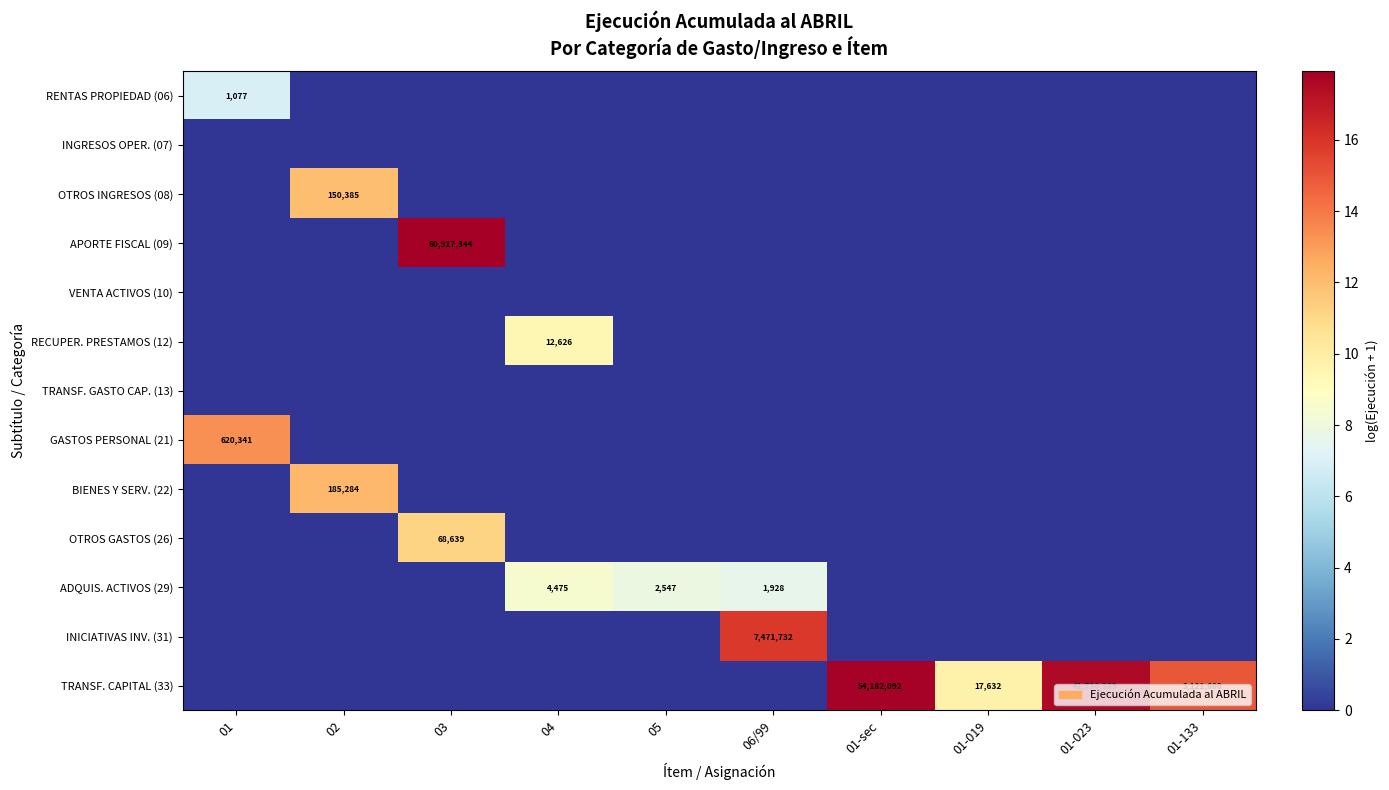

Which series has the largest total across all categories?

TRANSF. CAPITAL (33)